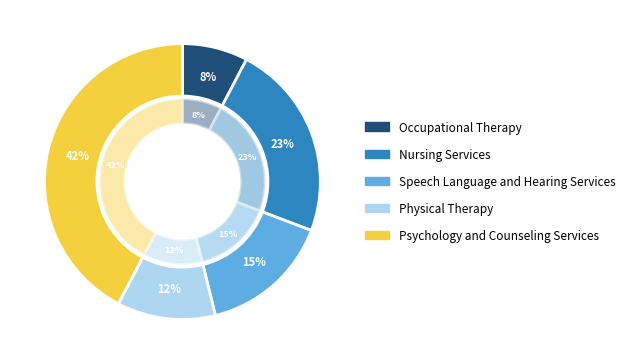

Which slice is the largest?

Psychology and Counseling Services